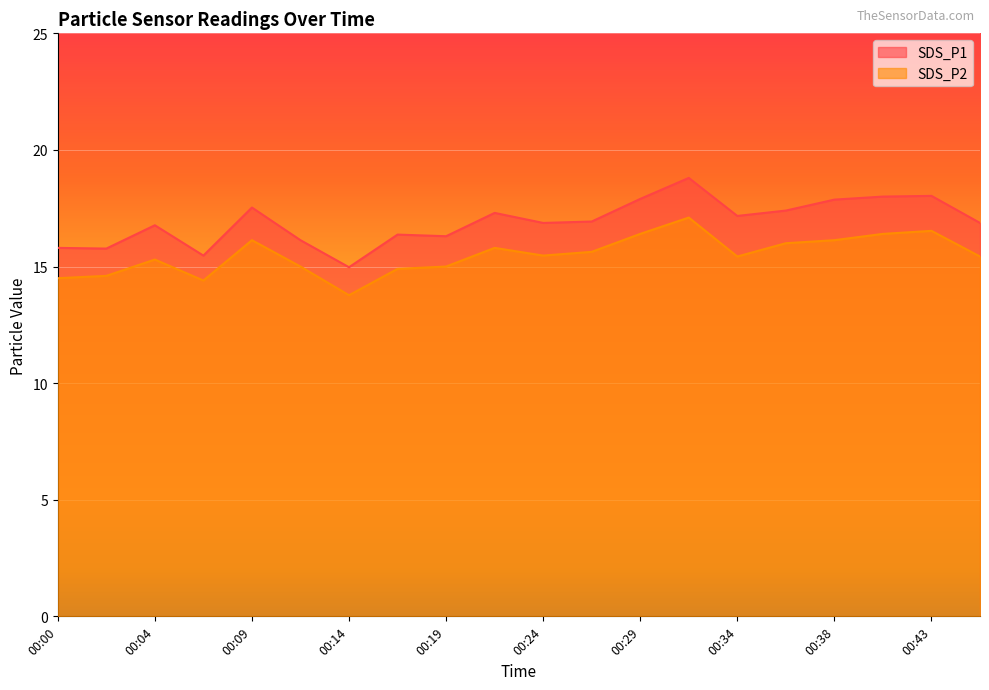

How many lines are shown in the chart?

2